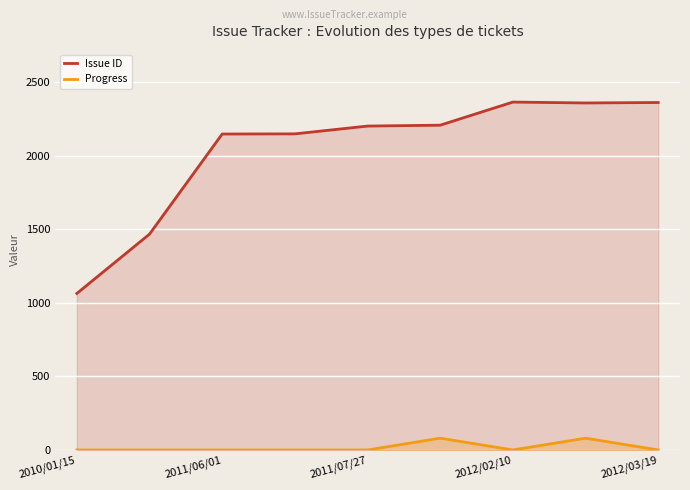

True or false: Progress and Issue ID intersect in this chart.

False